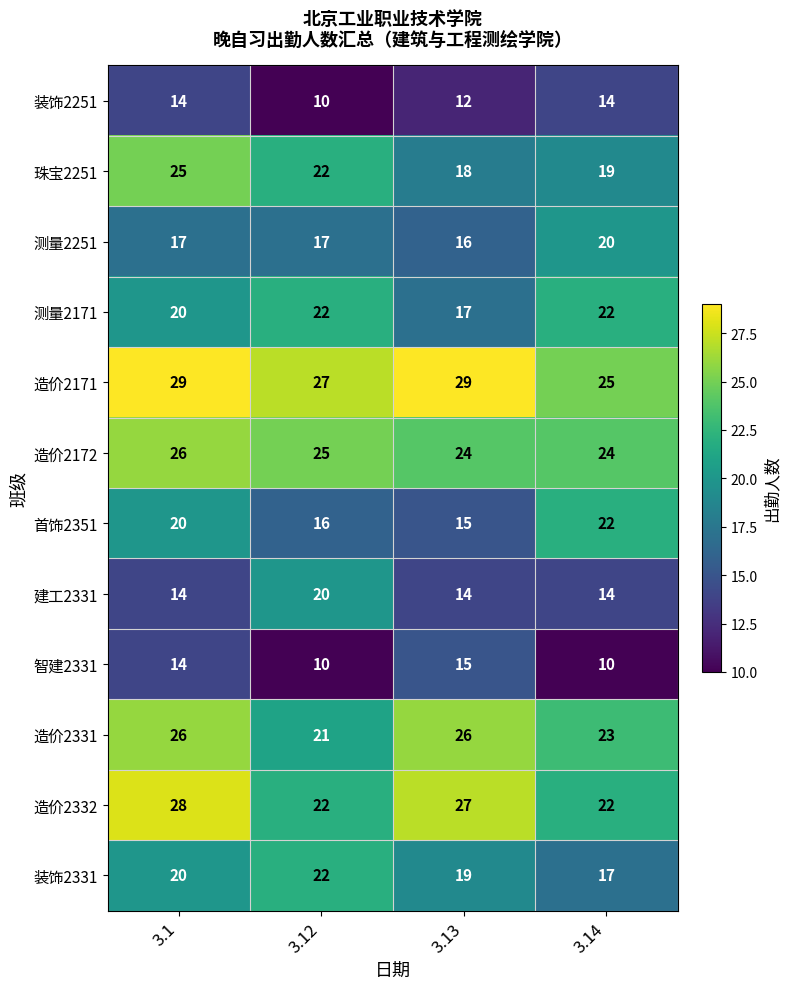

What is the sum of all 测量2171 values?

81